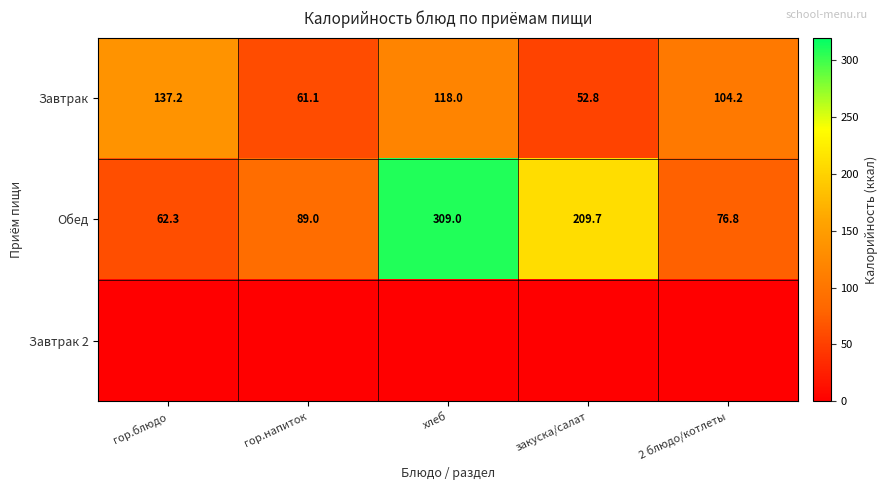

List the labels in order of Обед value, largest first.

хлеб, закуска/салат, гор.напиток, 2 блюдо/котлеты, гор.блюдо